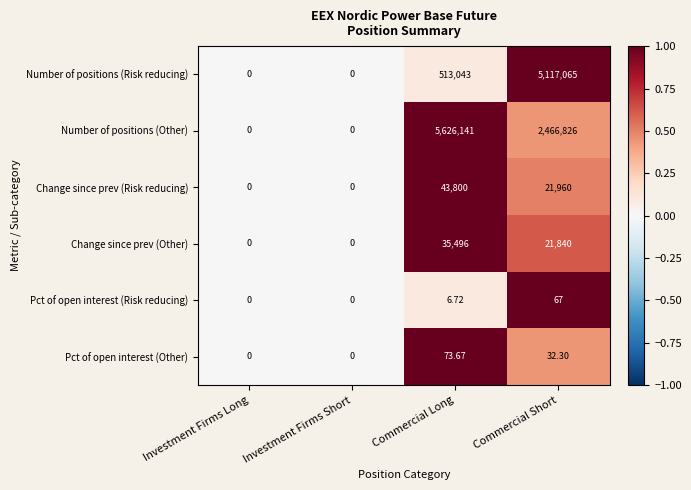

Which series has the largest range (max minus min)?

Number of positions (Other)